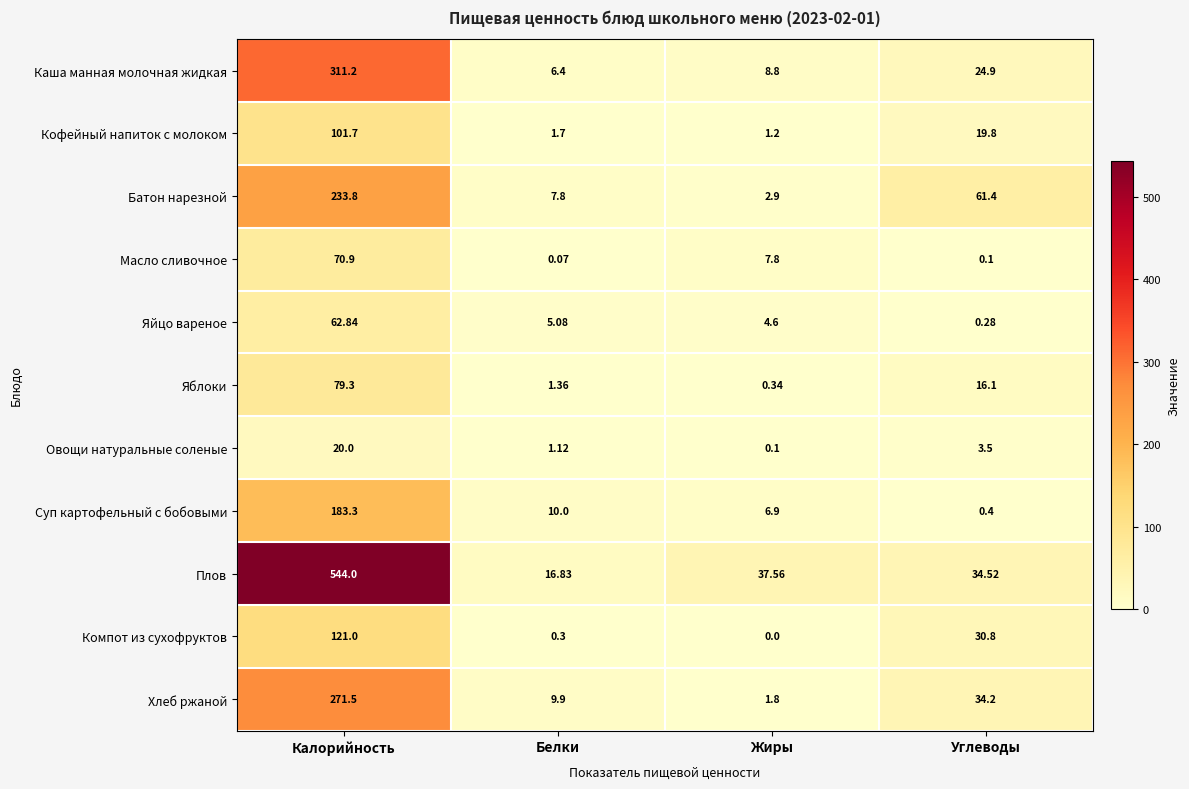

Where does the Каша манная молочная жидкая series first go above 24?

Калорийность